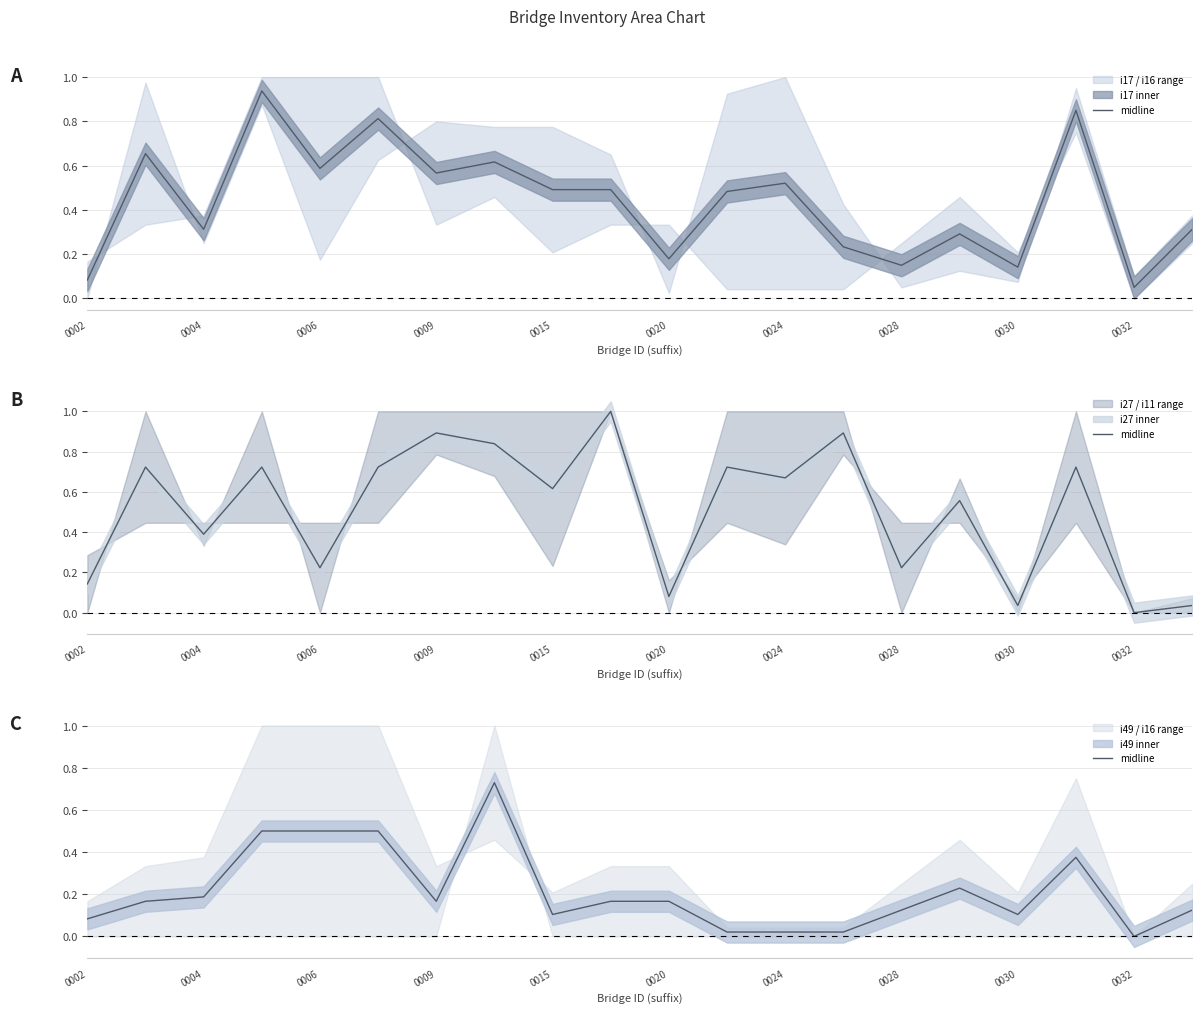

Does the chart display data point markers on the line(s)?

No